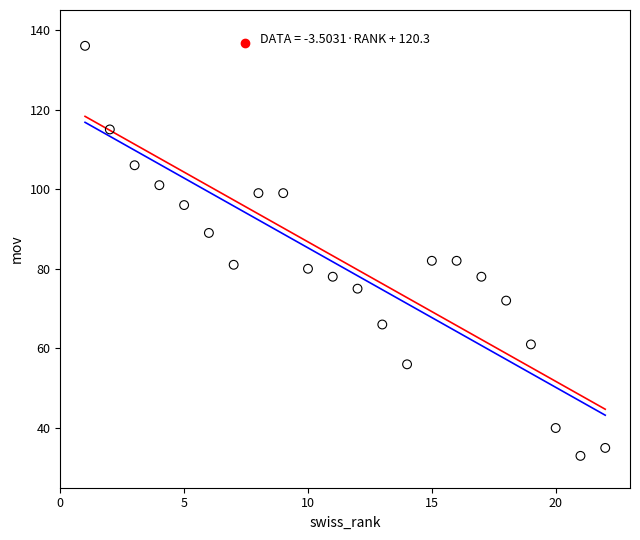

What is the range of Y values (max minus min)?

103